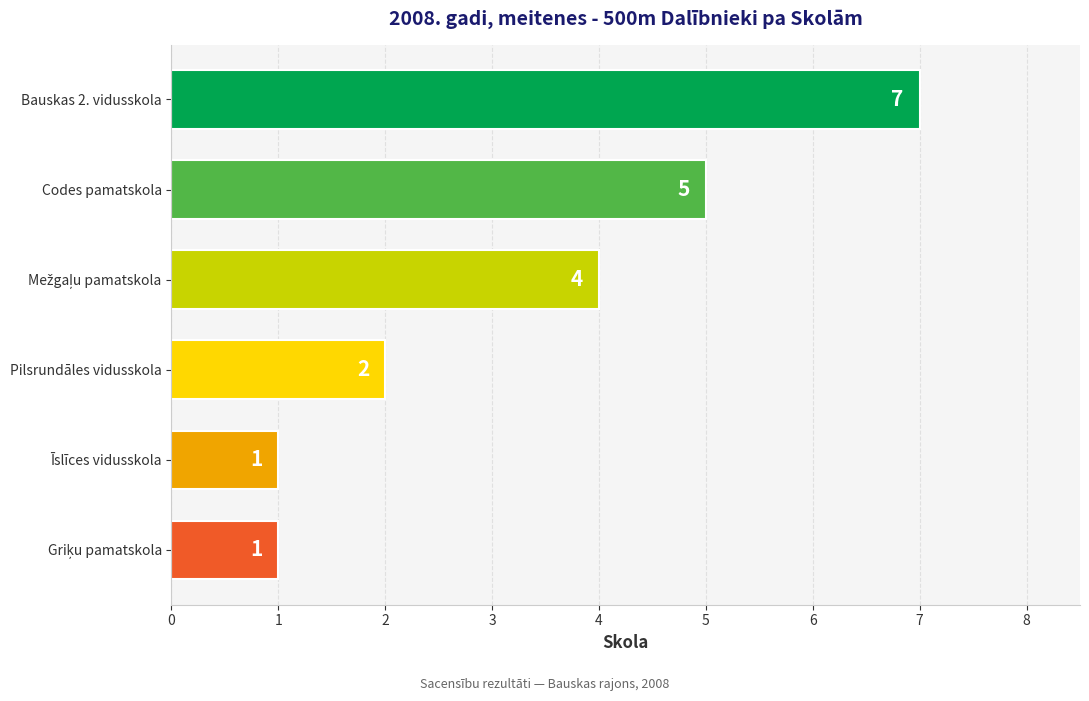

What is the average value?

3